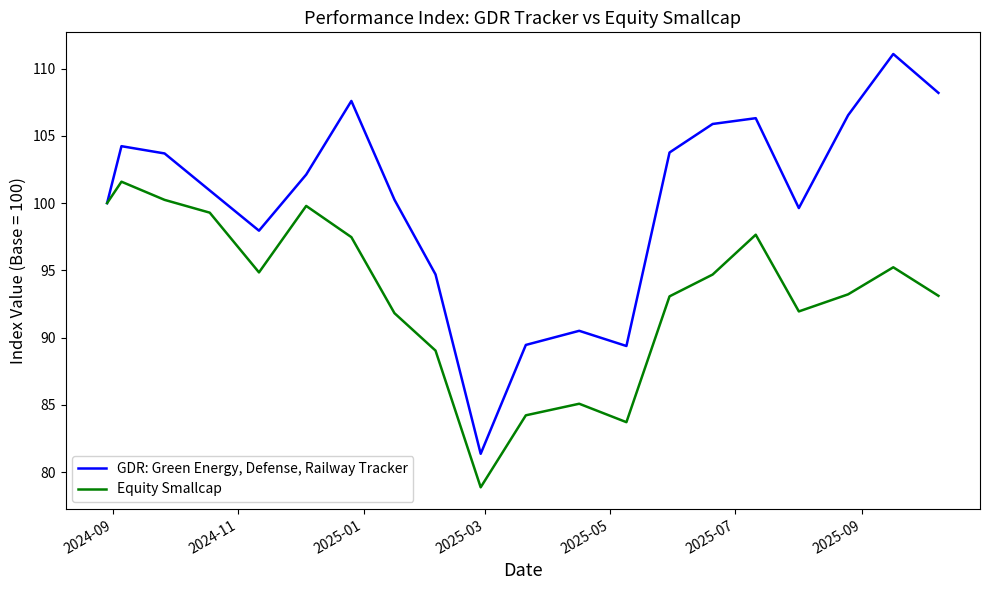

What is the smallest value displayed?

78.9